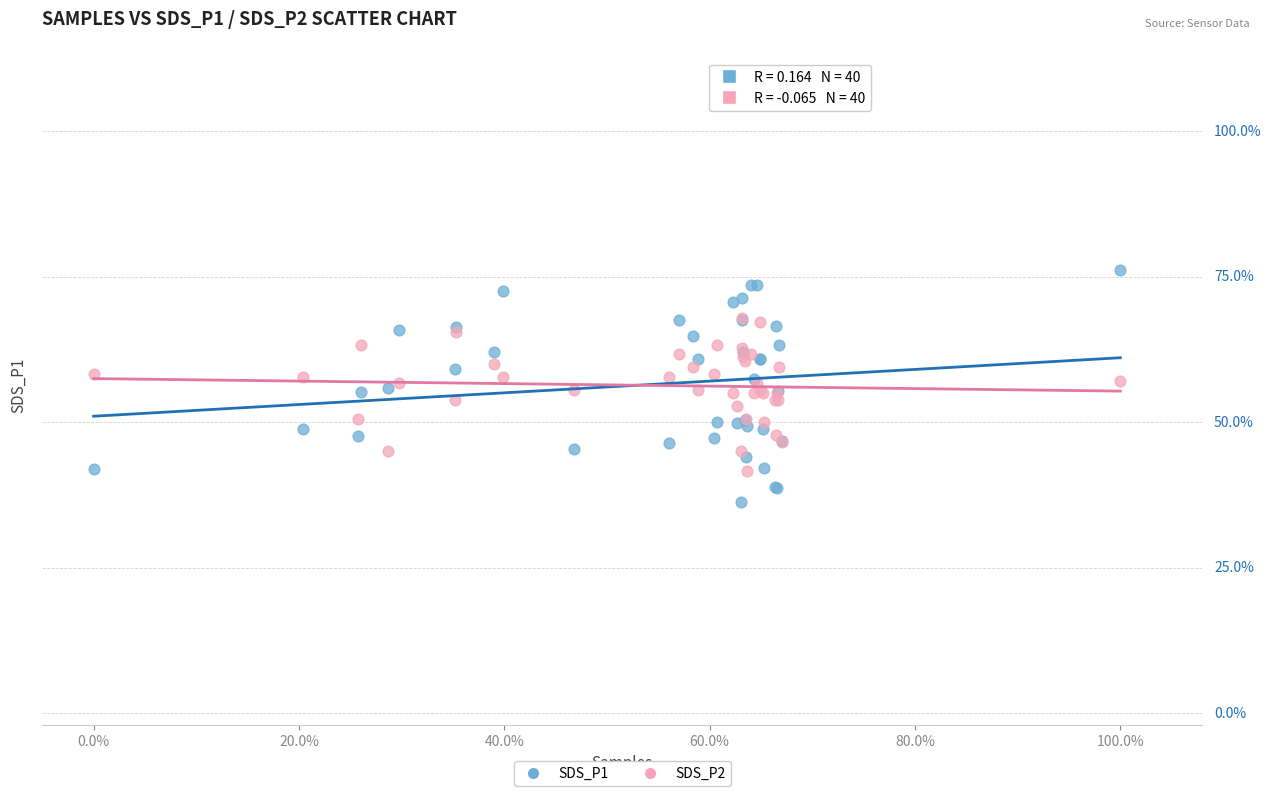

What are all the series names shown in the legend?

SDS_P1, SDS_P2